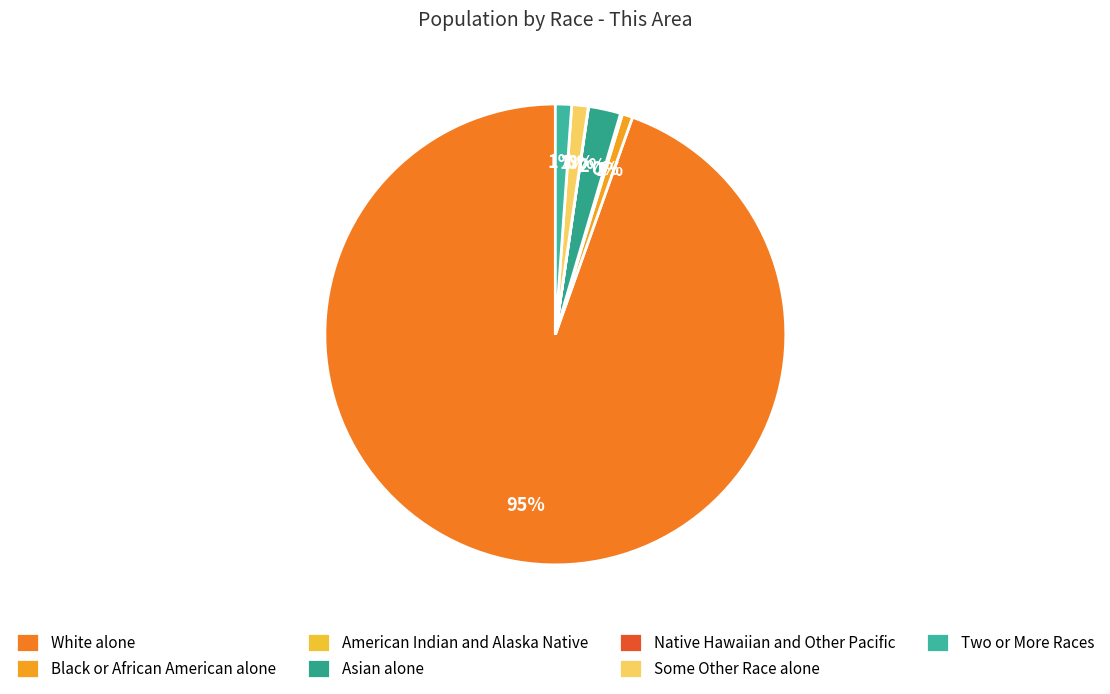

Combined, what portion of the pie is Black or African American alone and Native Hawaiian and Other Pacific?

0.7%